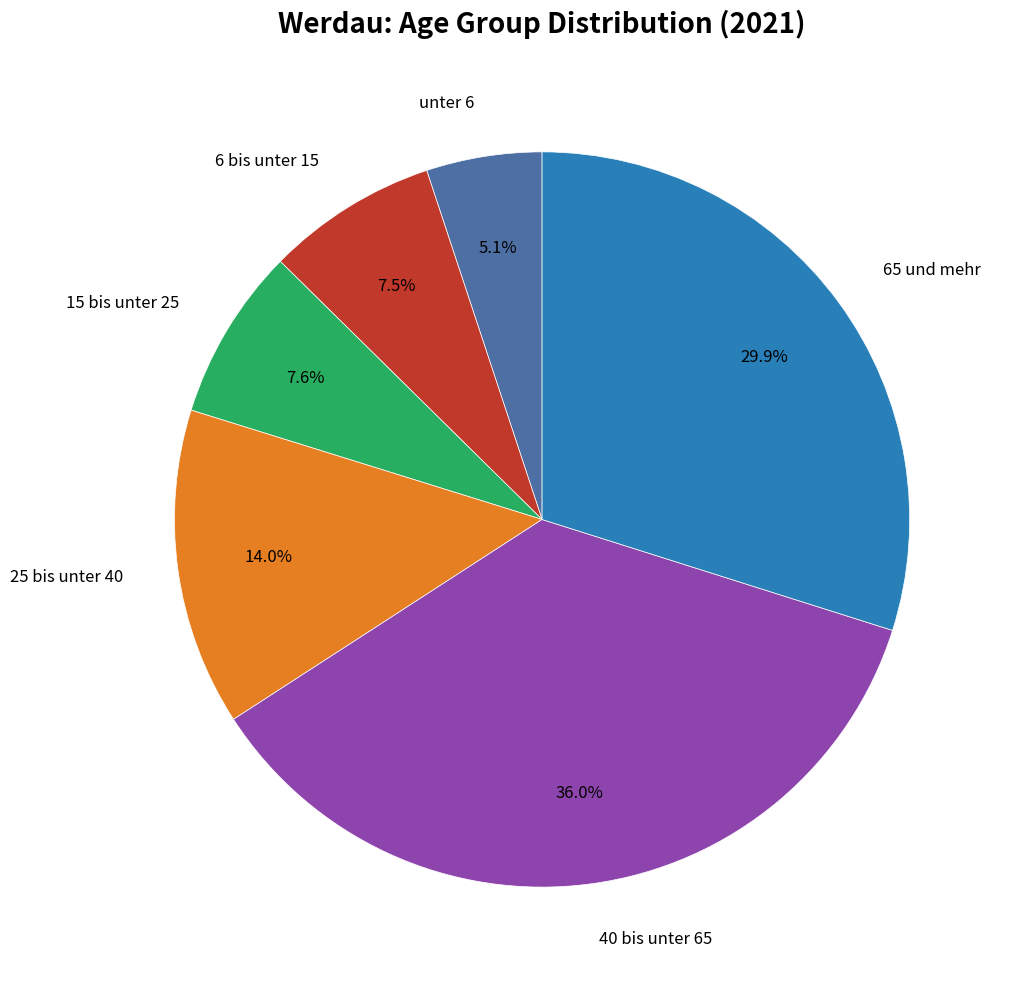

Is there any slice that represents more than half of the pie?

No